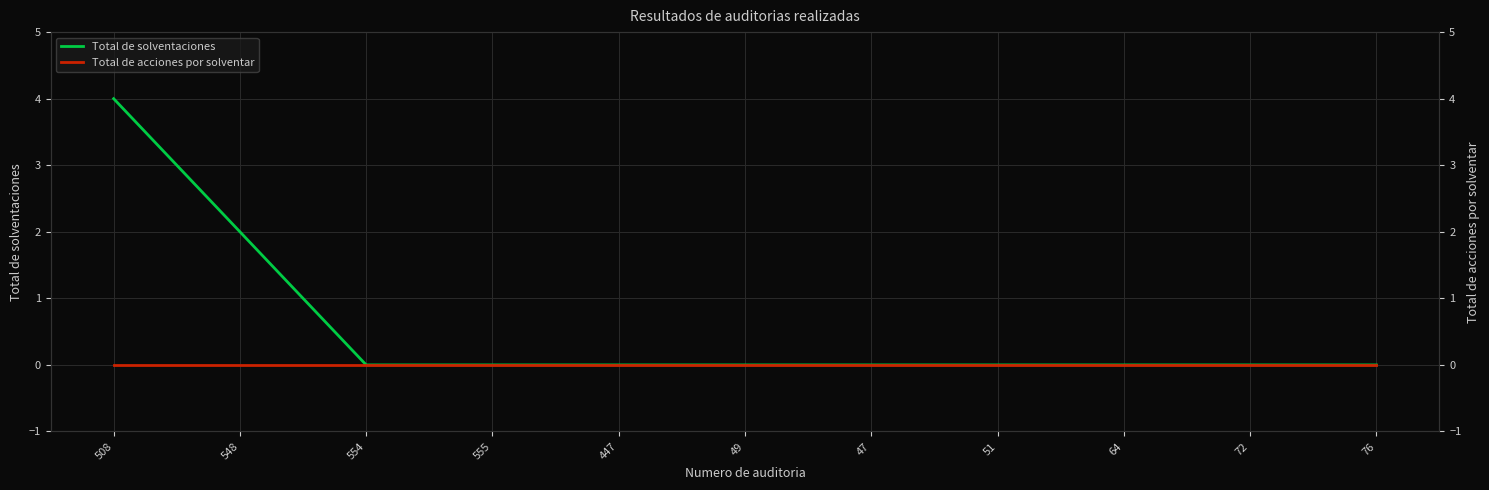

True or false: Total de acciones por solventar and Total de solventaciones cross at least once.

False